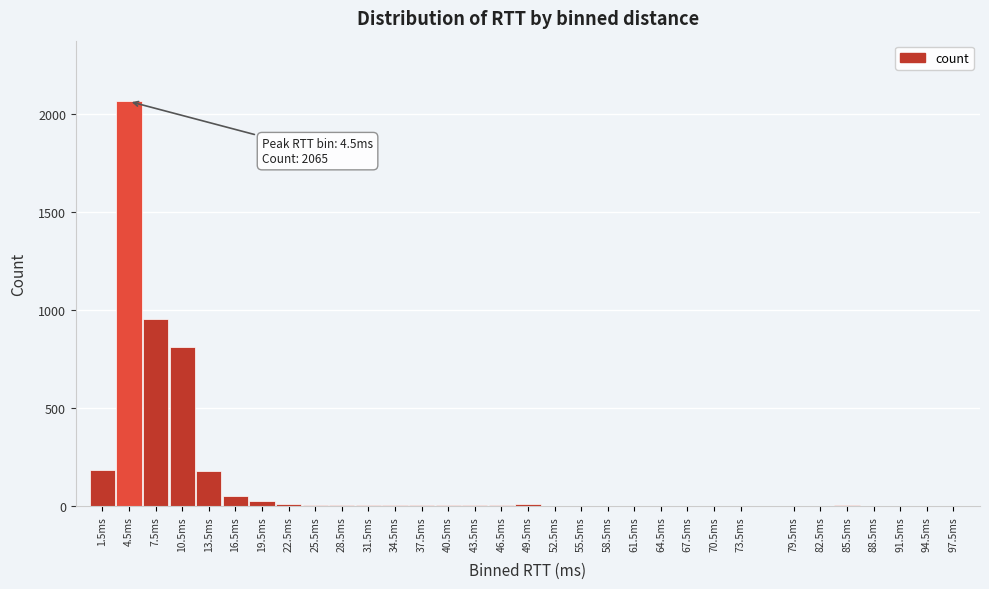

The value at 13.5ms is 97. True or false?

False